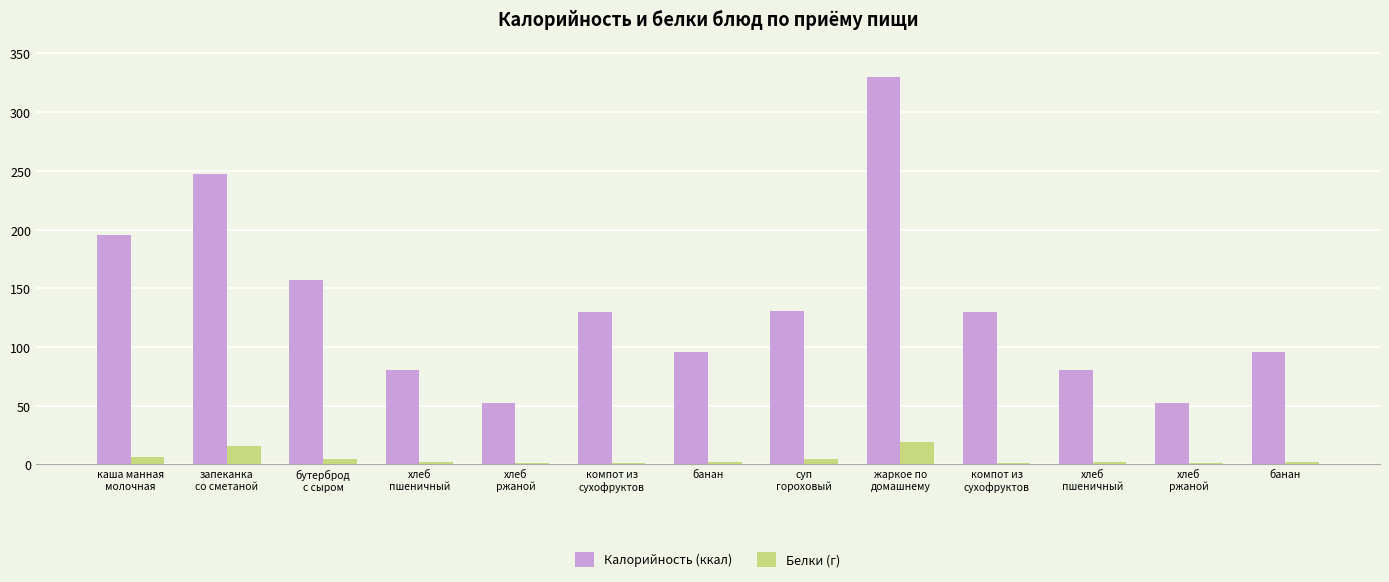

The Калорийность (ккал) series shows 22 at банан. True or false?

False